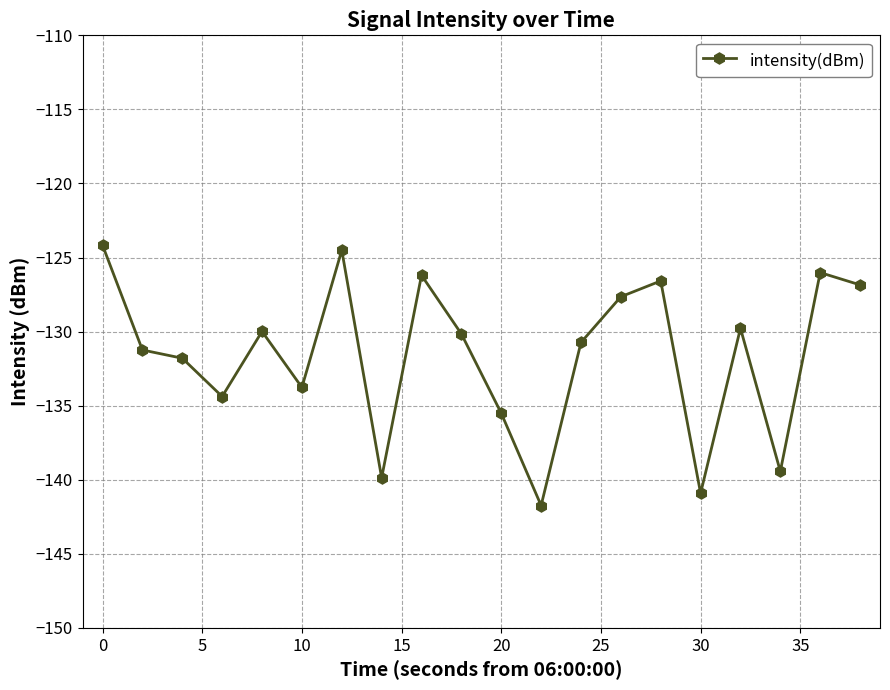

How many interior local valleys (lower than both neighbors) does the data have?

6